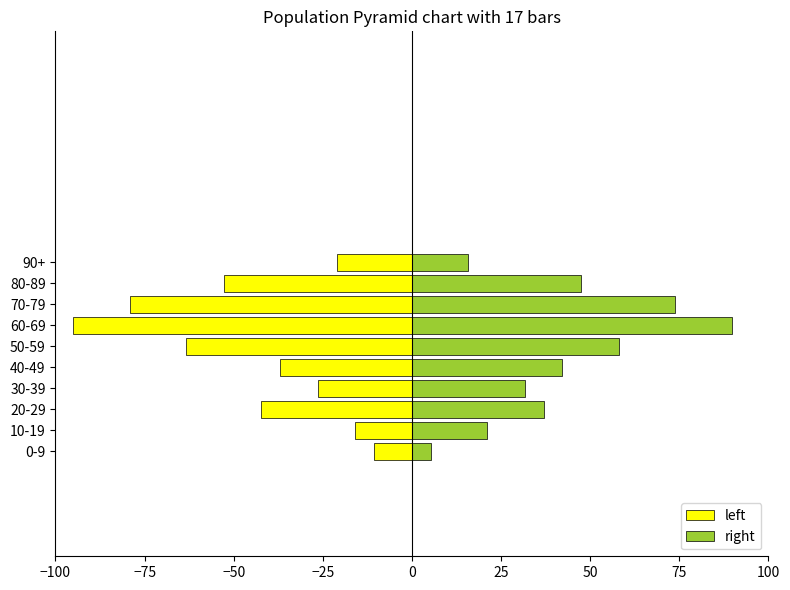

What are all the series names shown in the legend?

left, right